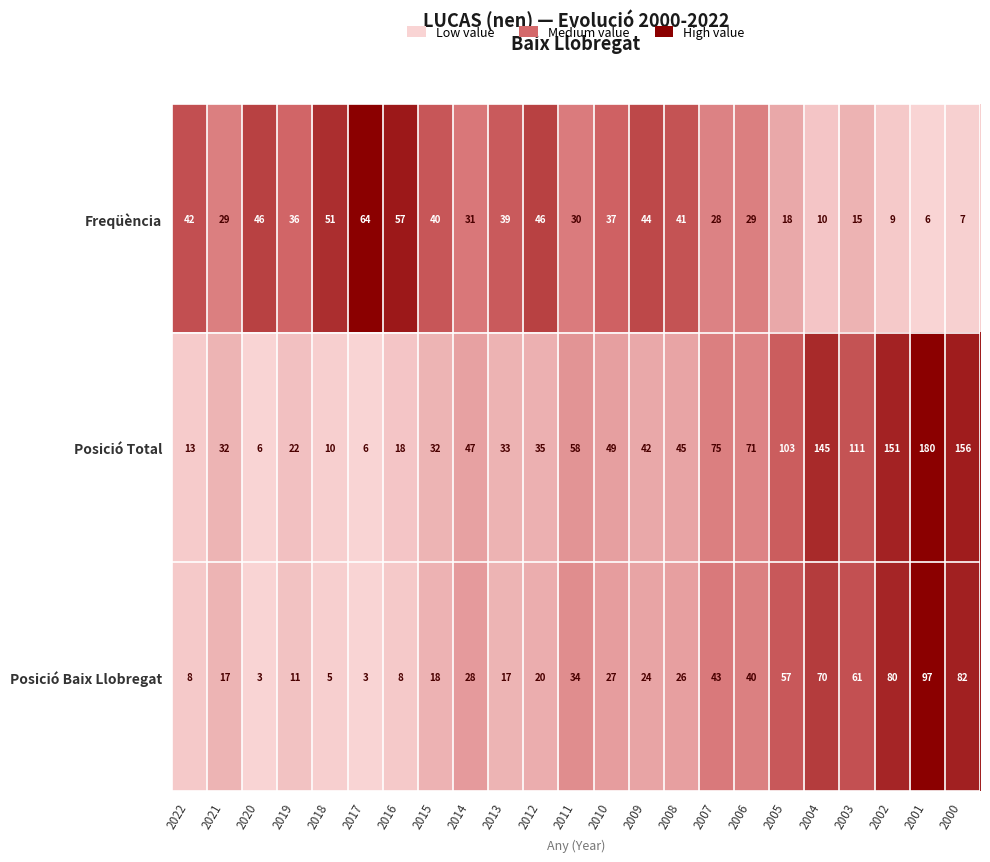

The value of Posició Baix Llobregat at 2004 is 70. True or false?

True